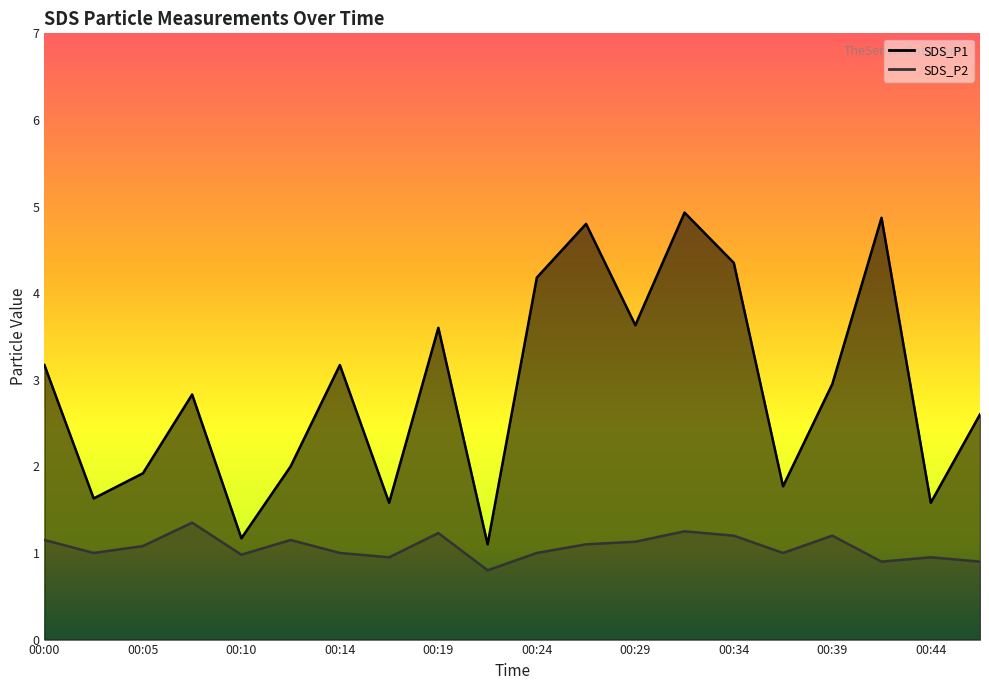

At which category is the sum across all series the highest?

00:32